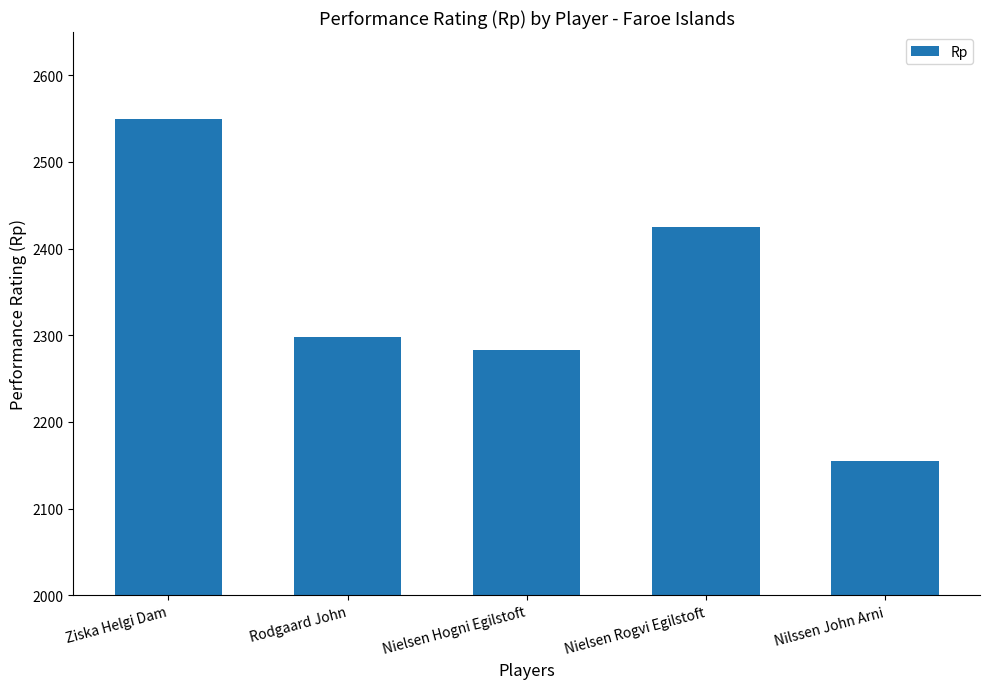

Reading left to right, what are all the values shown in this chart?

Ziska Helgi Dam=2550	Rodgaard John=2298	Nielsen Hogni Egilstoft=2283	Nielsen Rogvi Egilstoft=2425	Nilssen John Arni=2155